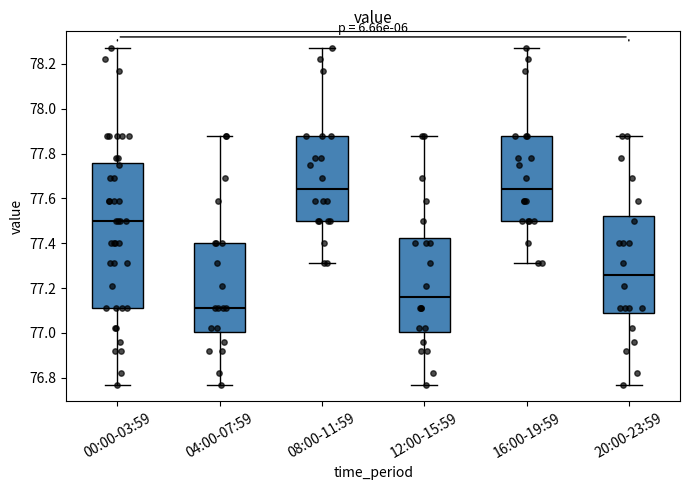

Which box is the tallest, from its lower edge to its upper edge?

00:00-03:59